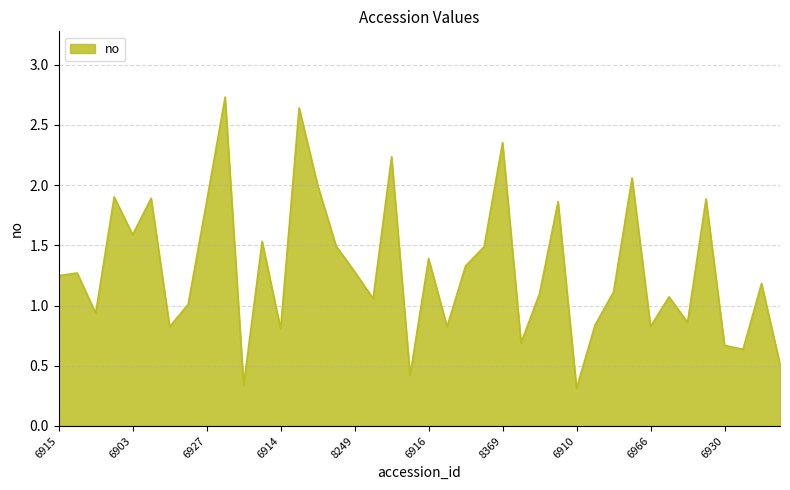

How many lines are shown in the chart?

1